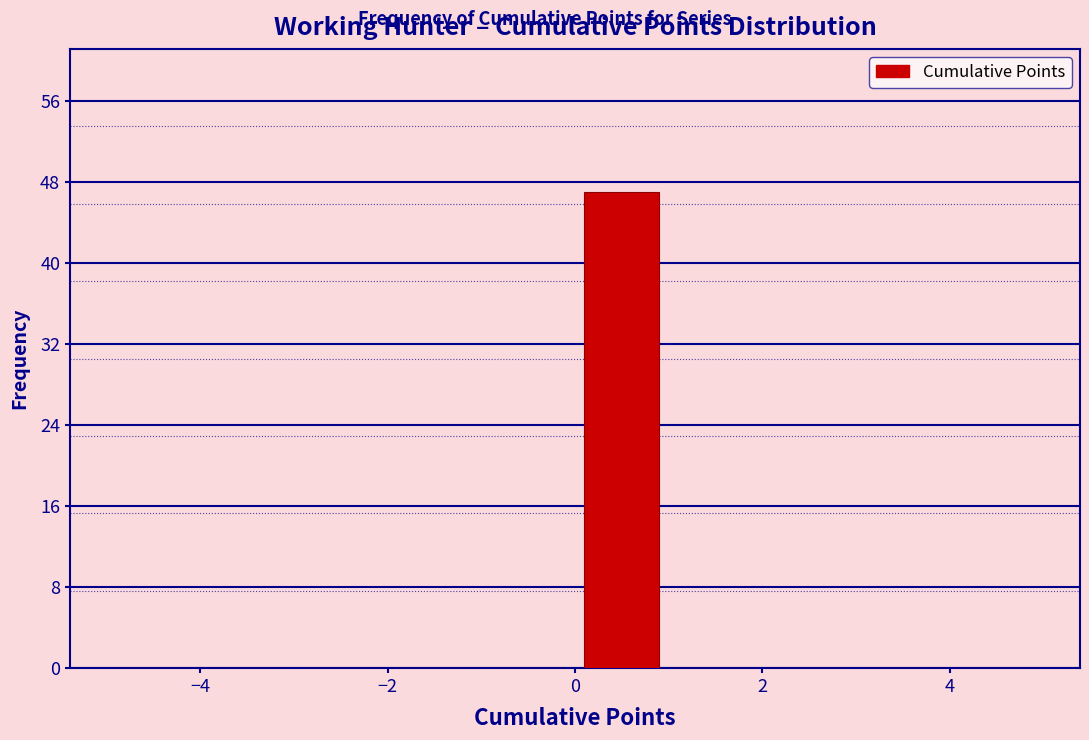

Reading left to right, list every bar in this chart as the range it spans on the x-axis followed by its height. The values are not printed on the chart, so give them approximately, as read against the axis.

-5 to -4: 0
-4 to -3: 0
-3 to -2: 0
-2 to -1: 0
-1 to 0: 0
0 to 1: 47
1 to 2: 0
2 to 3: 0
3 to 4: 0
4 to 5: 0